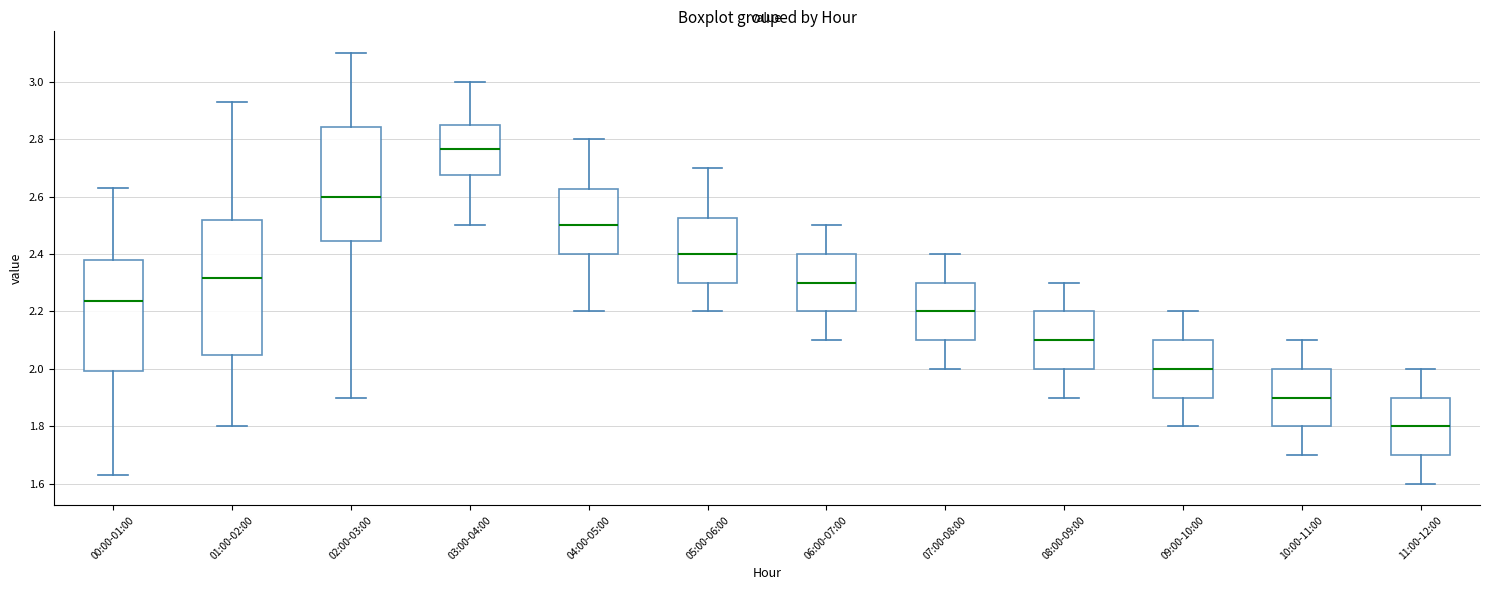

Reading left to right, read every box against the y-axis: the position of its median line, the range the box covers, and the ends of its whiskers. The values are not printed on the chart, so give them approximately, as read against the axis.

00:00-01:00: median 2.24, box 2.00 to 2.38, whiskers 1.64 to 2.64
01:00-02:00: median 2.32, box 2.06 to 2.52, whiskers 1.80 to 2.94
02:00-03:00: median 2.60, box 2.44 to 2.84, whiskers 1.90 to 3.10
03:00-04:00: median 2.76, box 2.68 to 2.84, whiskers 2.50 to 3.00
04:00-05:00: median 2.50, box 2.40 to 2.62, whiskers 2.20 to 2.80
05:00-06:00: median 2.40, box 2.30 to 2.52, whiskers 2.20 to 2.70
06:00-07:00: median 2.30, box 2.20 to 2.40, whiskers 2.10 to 2.50
07:00-08:00: median 2.20, box 2.10 to 2.30, whiskers 2.00 to 2.40
08:00-09:00: median 2.10, box 2.00 to 2.20, whiskers 1.90 to 2.30
09:00-10:00: median 2.00, box 1.90 to 2.10, whiskers 1.80 to 2.20
10:00-11:00: median 1.90, box 1.80 to 2.00, whiskers 1.70 to 2.10
11:00-12:00: median 1.80, box 1.70 to 1.90, whiskers 1.60 to 2.00